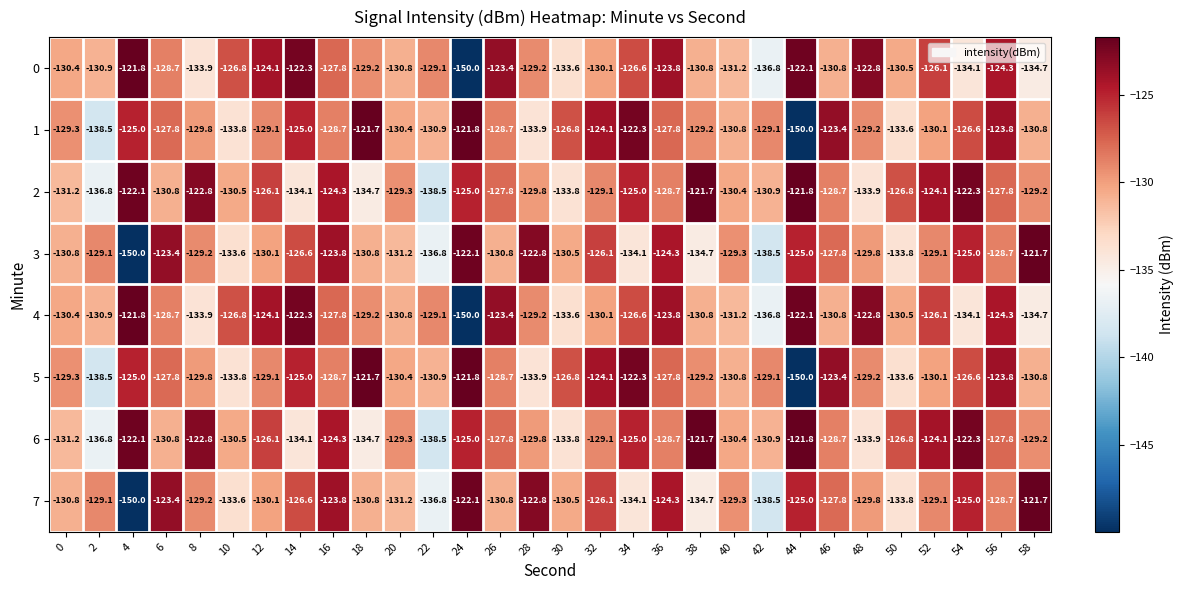

What is the difference between the maximum and minimum values in the 5 series?

28.3